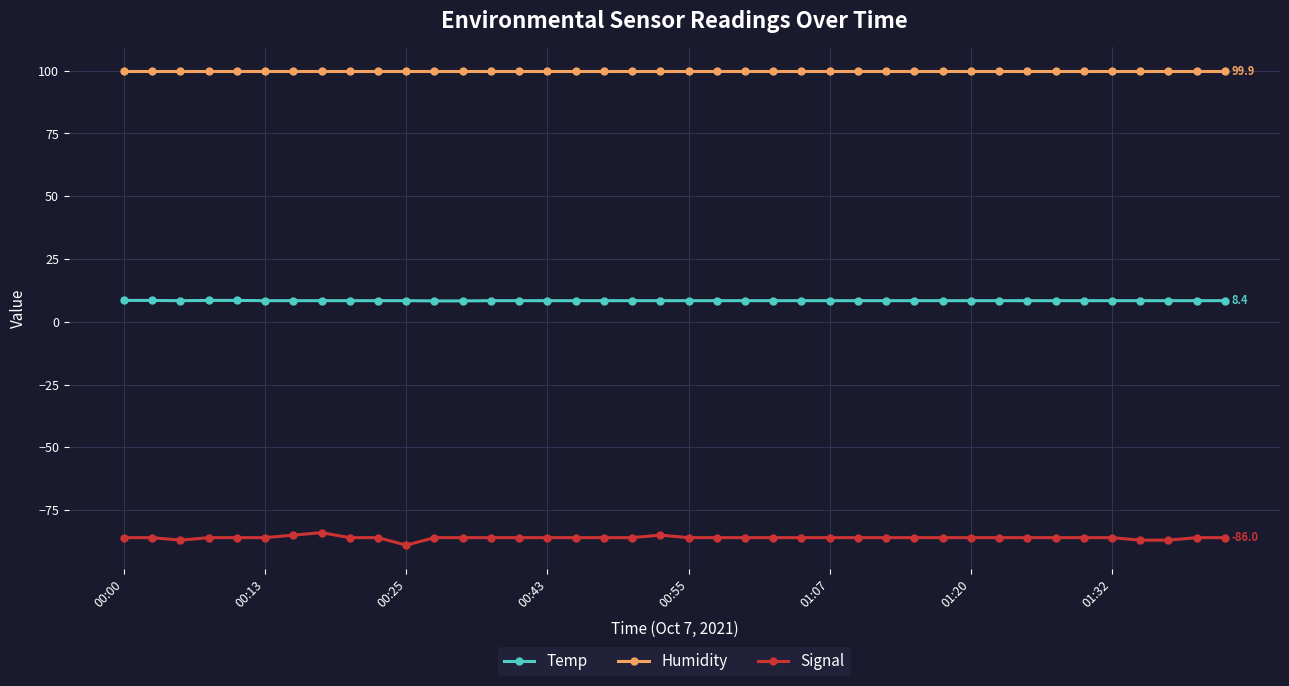

What is the value of the Humidity point at the 4th from the left?

99.9